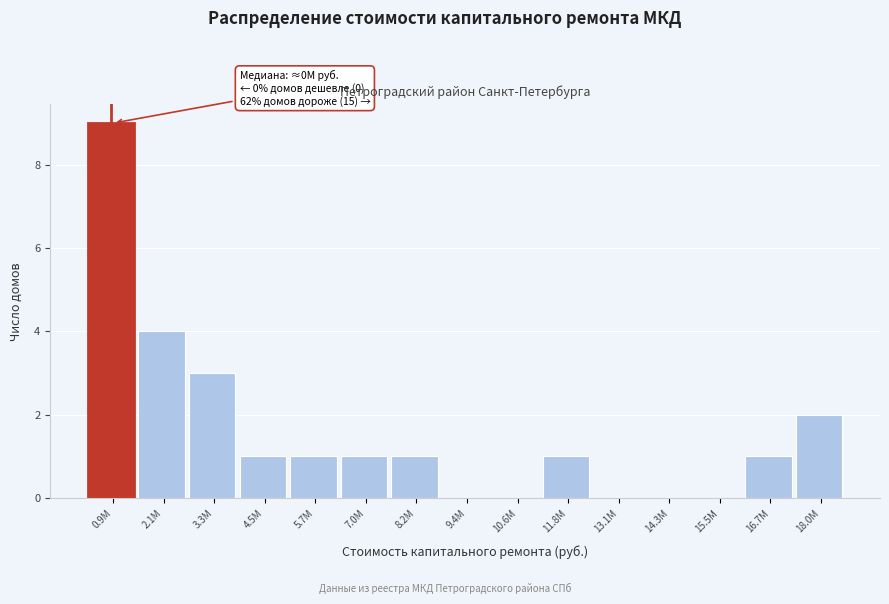

Reading right to left, list all the values displayed in this chart.

18.0M=2	16.7M=1	15.5M=0	14.3M=0	13.1M=0	11.8M=1	10.6M=0	9.4M=0	8.2M=1	7.0M=1	5.7M=1	4.5M=1	3.3M=3	2.1M=4	0.9M=9